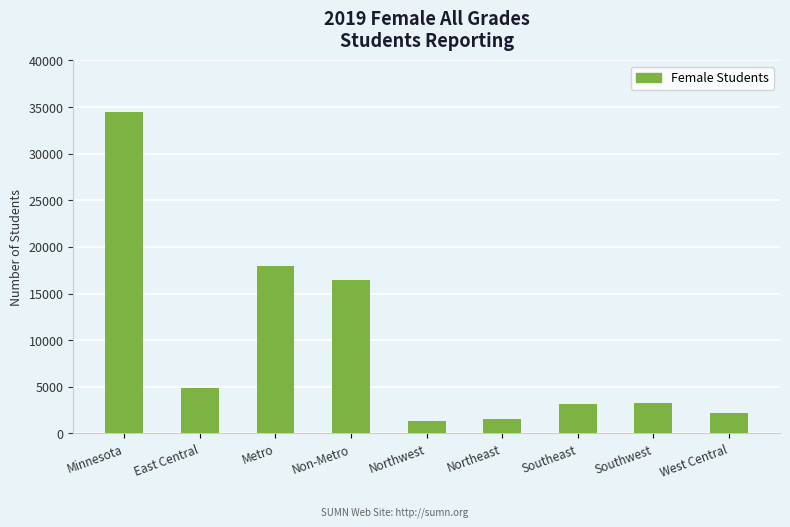

Which label corresponds to the largest value in the chart?

Minnesota